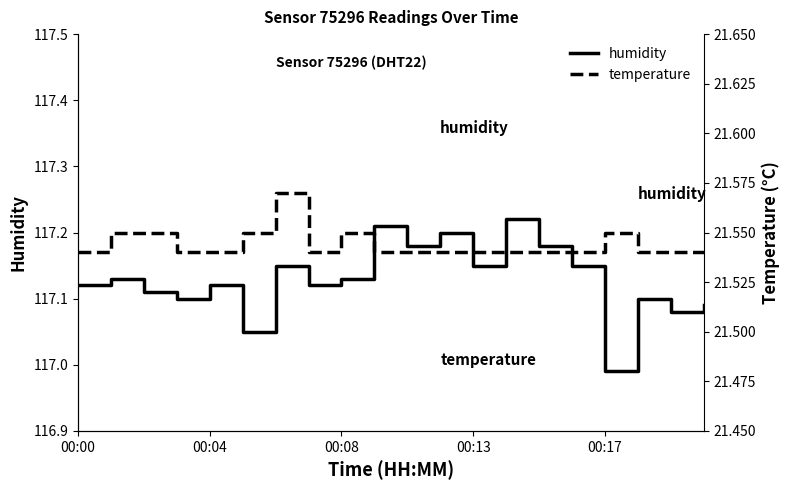

Is this an area chart (filled region under the line)?

No